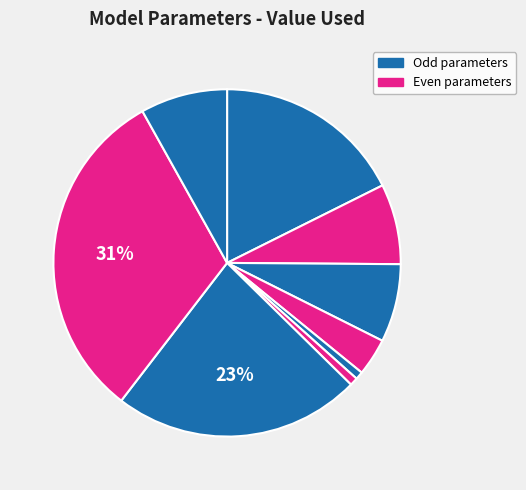

Does any single category account for the majority?

No